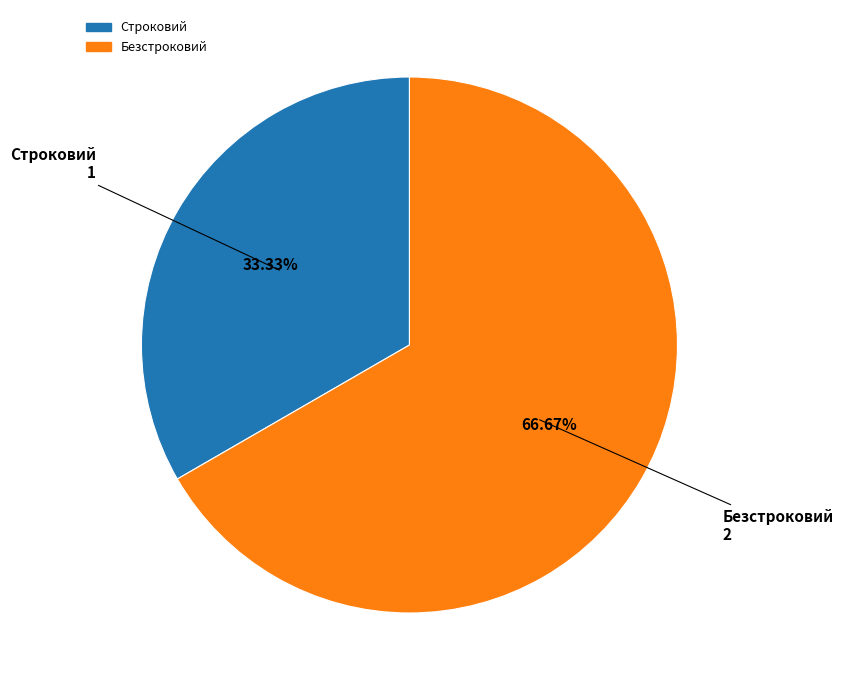

Is it true that Безстроковий is 67% of the pie?

True